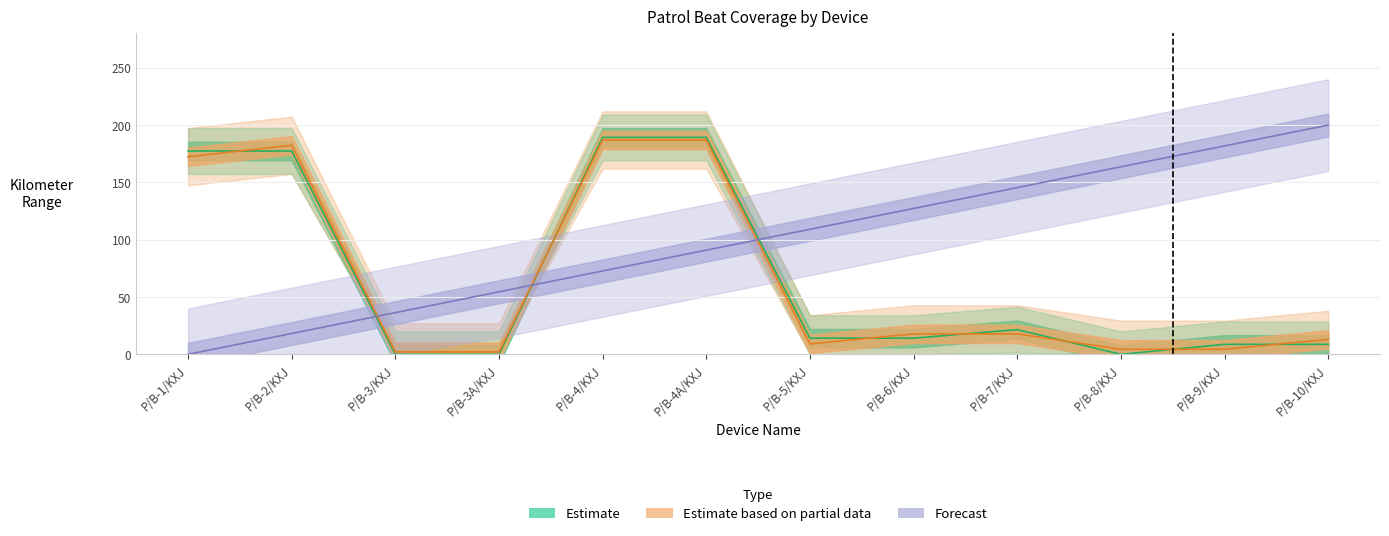

What is the difference between the Estimate based on partial data values at P/B-5/KXJ and P/B-7/KXJ?

8.7